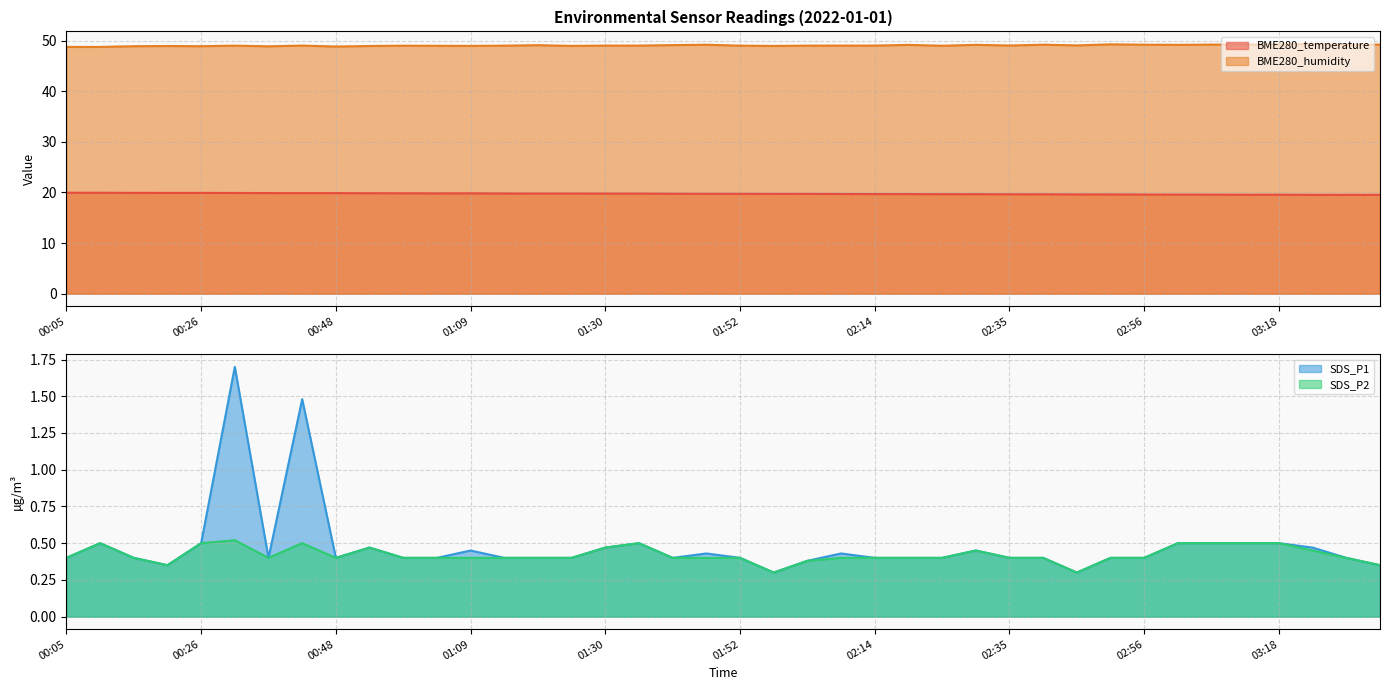

Between 01:41 and 02:30, which series saw the biggest shift?

BME280_temperature